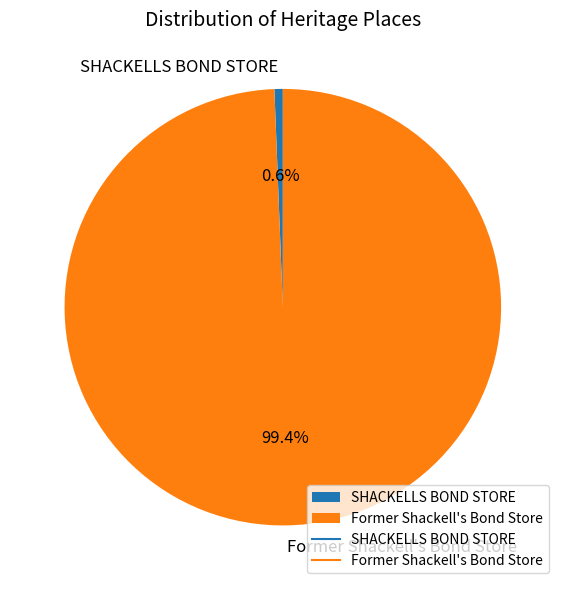

The SHACKELLS BOND STORE slice represents 6% of the pie. True or false?

False